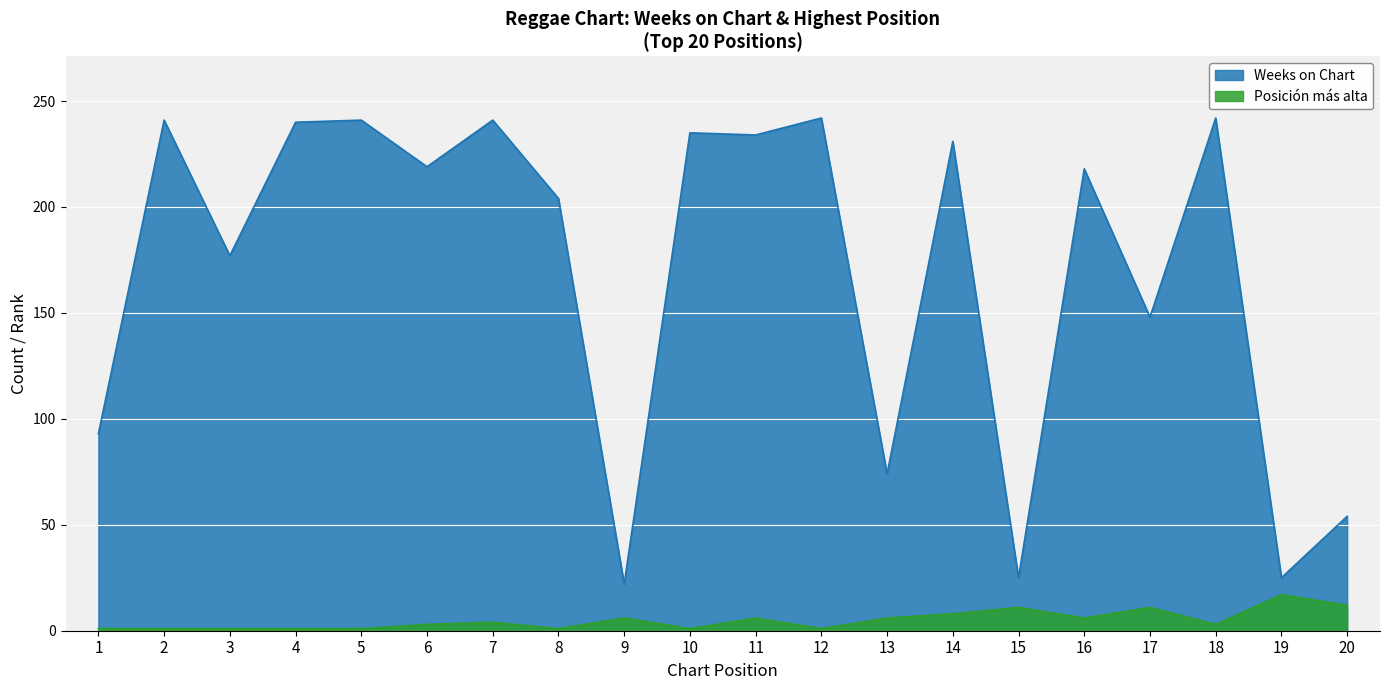

The Posicion mas alta series shows 1 at 8. True or false?

True